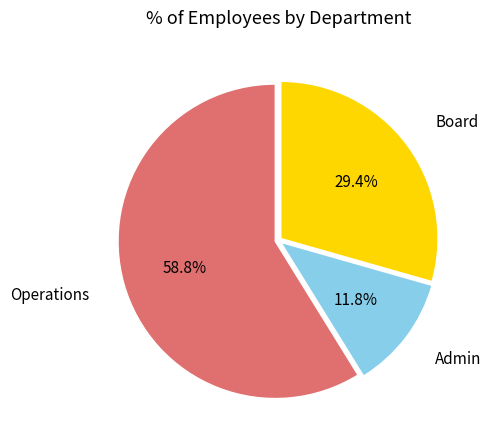

Does any single category account for the majority?

Yes